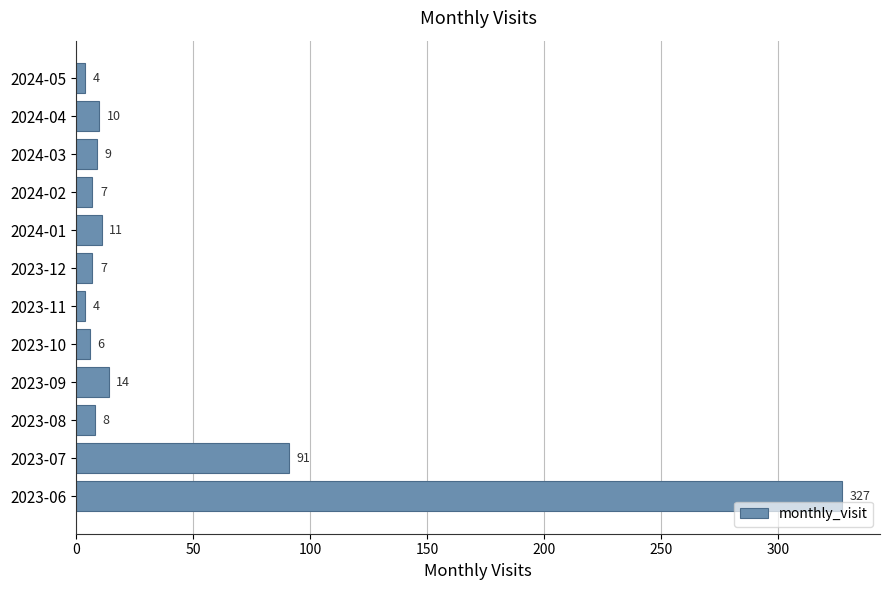

What is the average value?

42